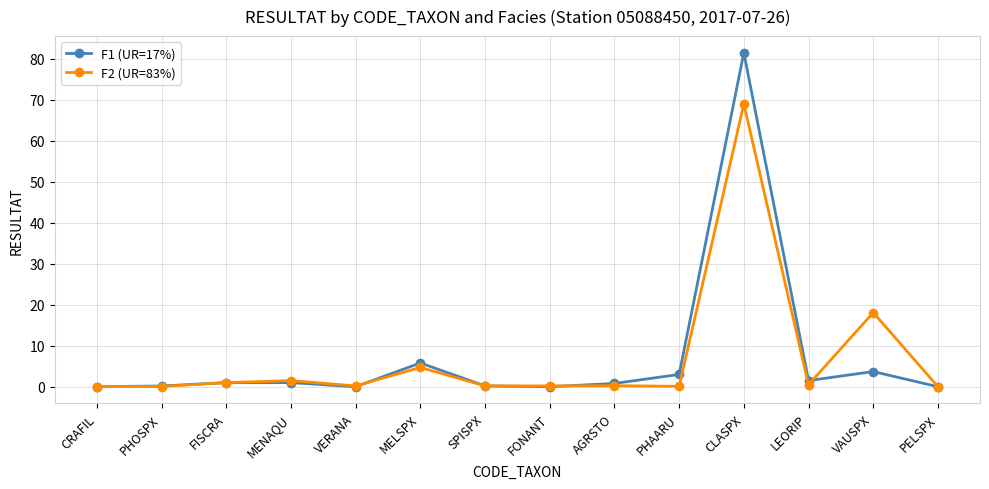

The value of F2 (UR=83%) at CLASPX is 69.0. True or false?

True